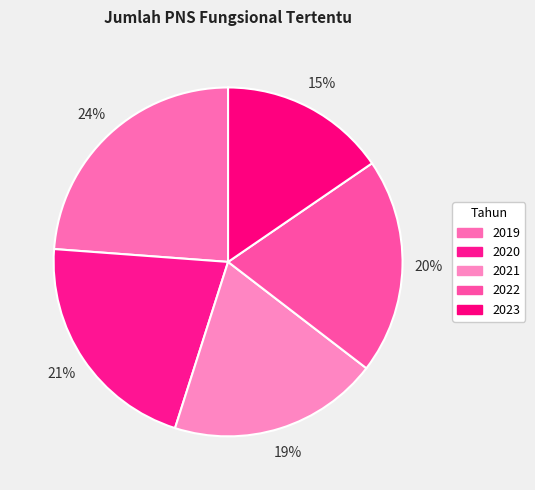

Which slice is the smallest?

2023